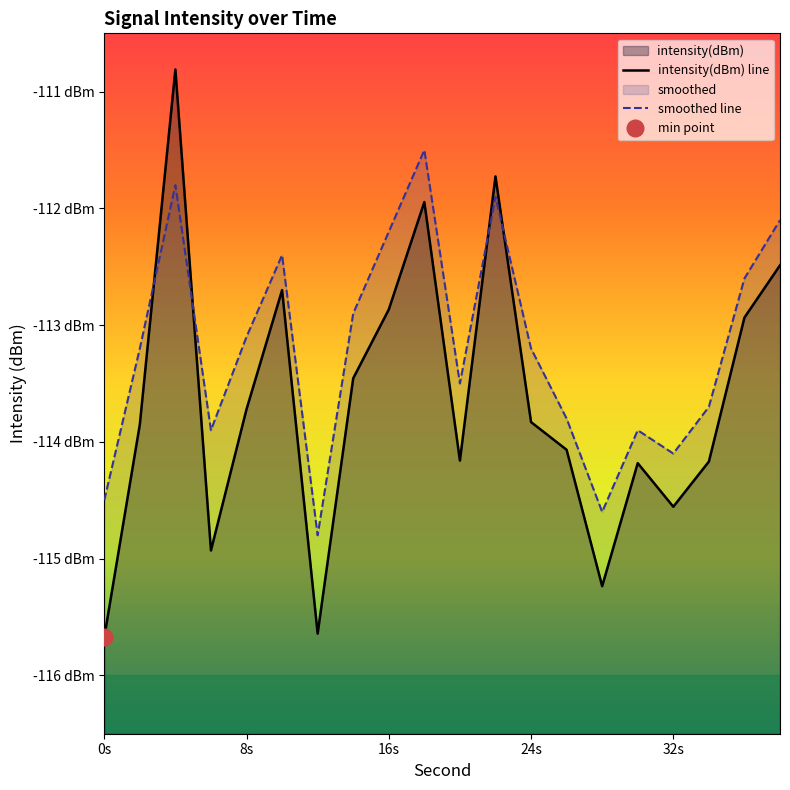

At 10, list the series in order from largest to smallest.

smoothed, intensity(dBm)